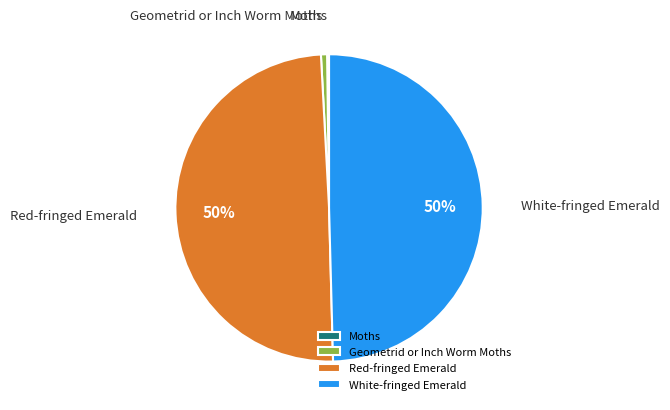

The White-fringed Emerald slice represents 50% of the pie. True or false?

True